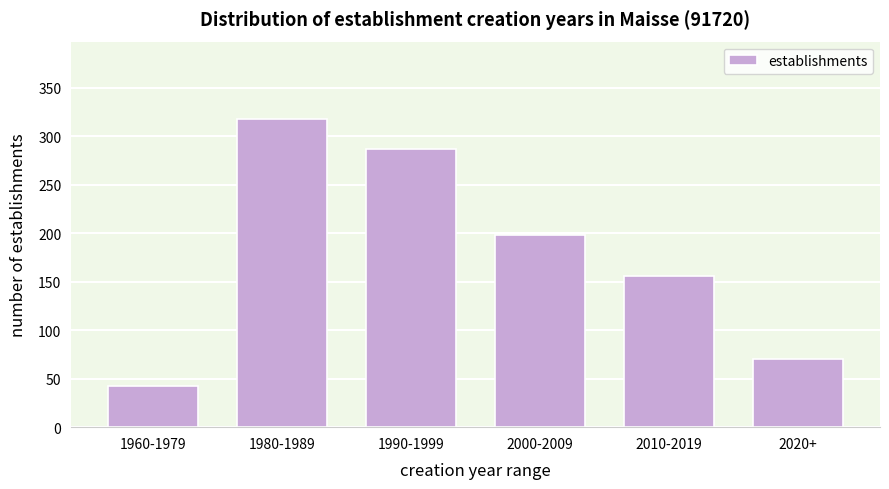

Reading left to right, list all the values displayed in this chart.

1960-1979=42	1980-1989=318	1990-1999=287	2000-2009=198	2010-2019=156	2020+=70